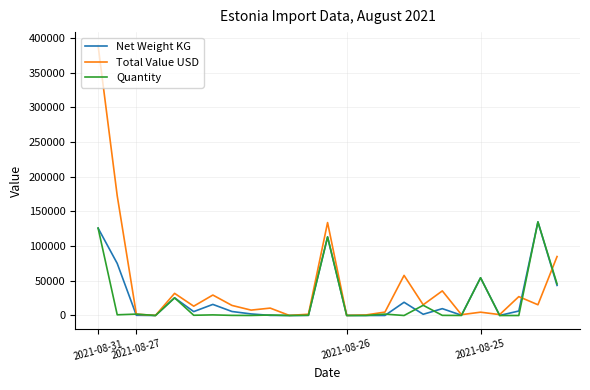

What is the maximum value shown in the chart?

389269.4